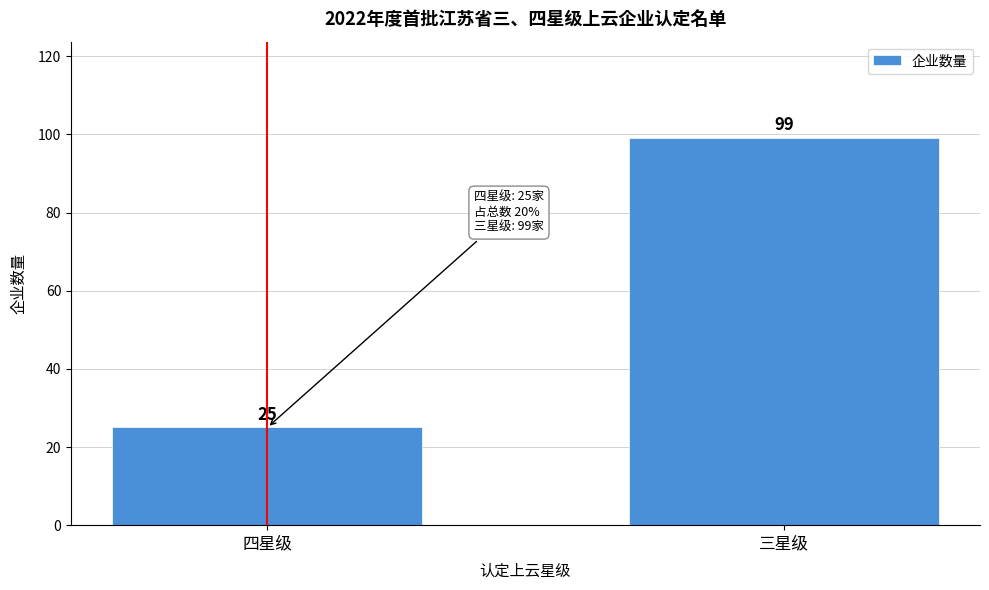

Reading left to right, what are all the values shown in this chart?

25	99